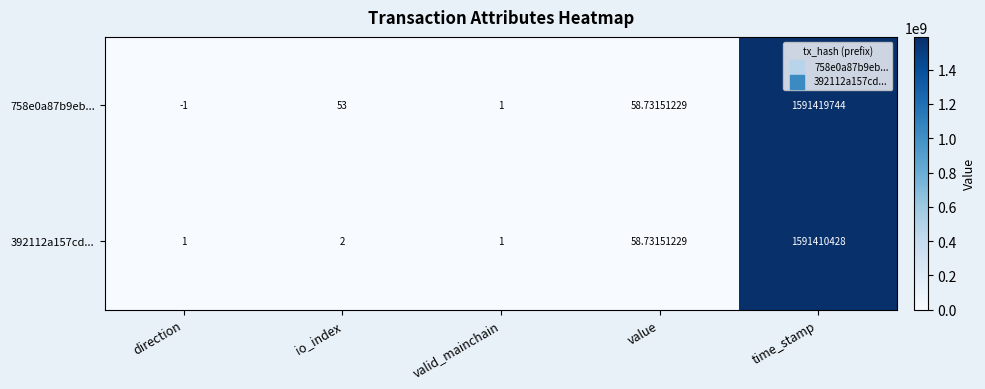

Is the value of 392112a157cd... at value greater than the value of 758e0a87b9eb... at direction?

Yes